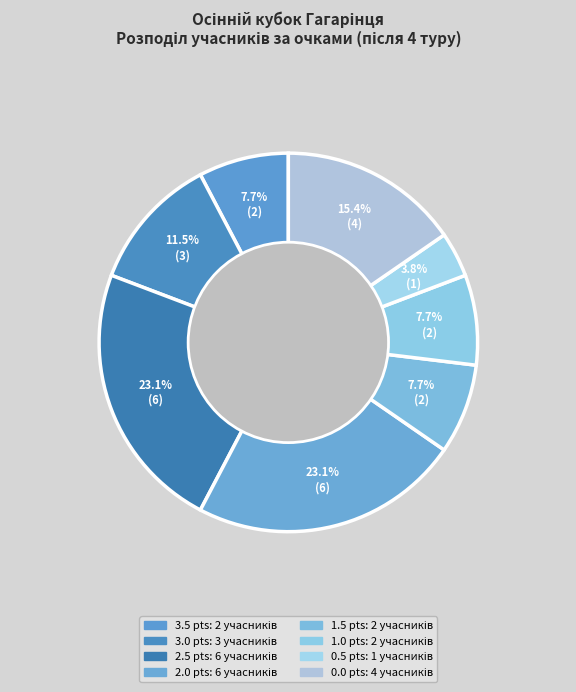

What percentage is the 1.0 slice, to the nearest percent?

8%